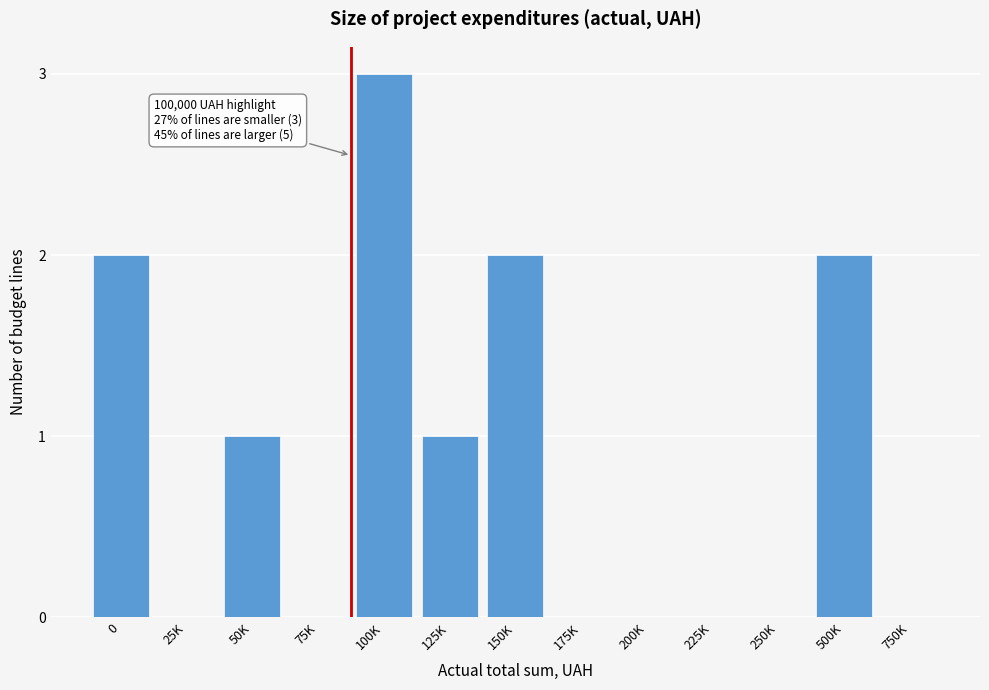

Reading right to left, transcribe all the data shown in this chart.

750K=0	500K=2	250K=0	225K=0	200K=0	175K=0	150K=2	125K=1	100K=3	75K=0	50K=1	25K=0	0=2